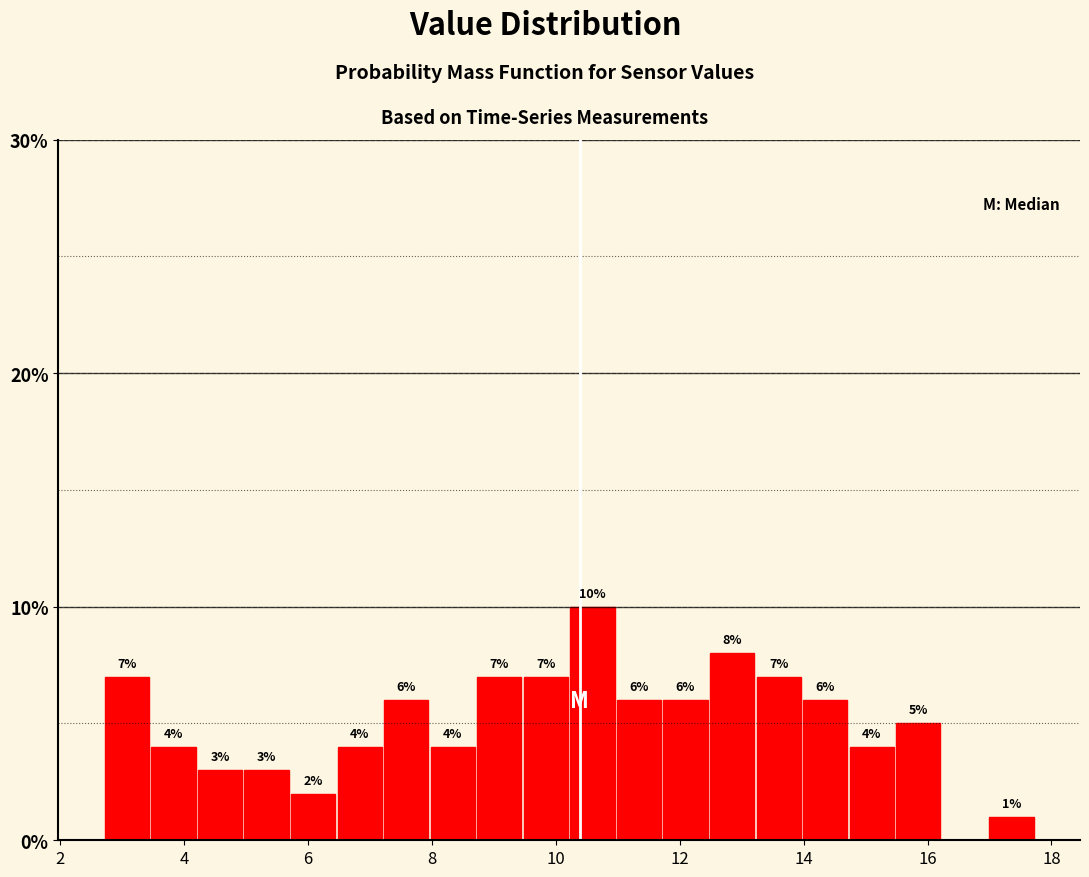

Read against the x-axis, roughly where is the centre of the tallest bar?

10.6